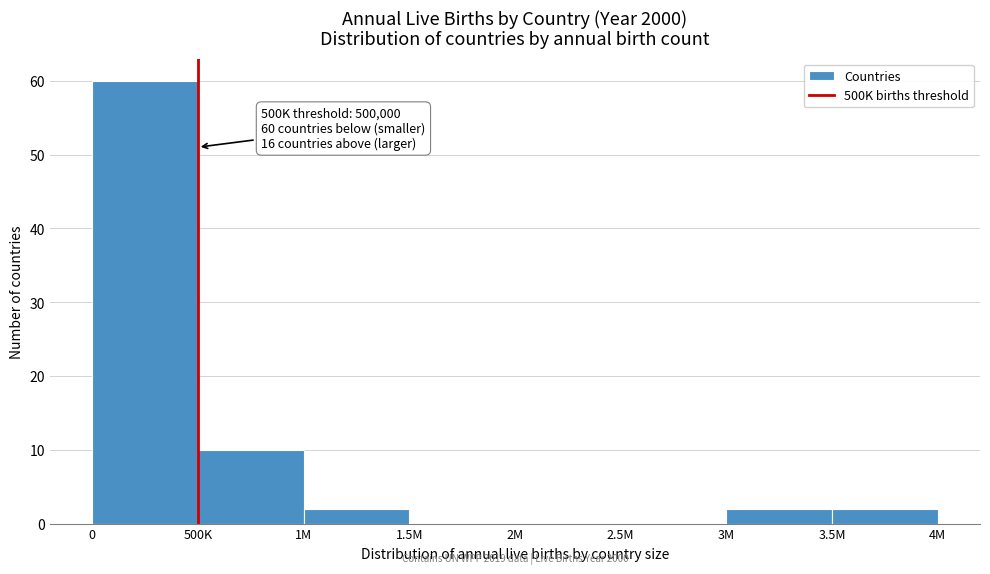

Reading right to left, what are all the values shown in this chart?

3.5M=2	3M=2	2.5M=0	2M=0	1.5M=0	1M=2	500K=10	0=60